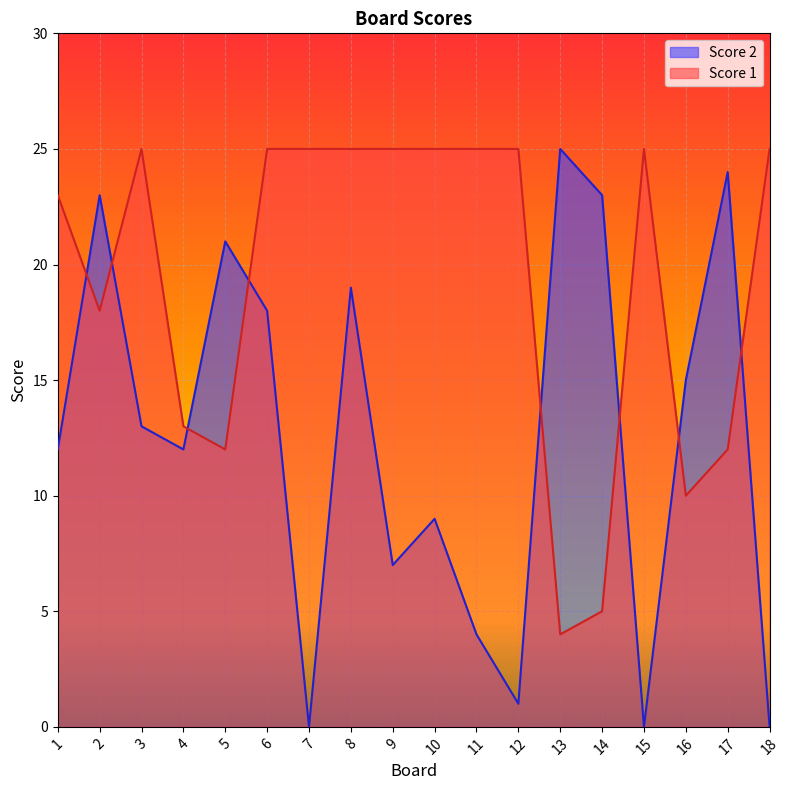

Which series has the largest total across all categories?

Score 1